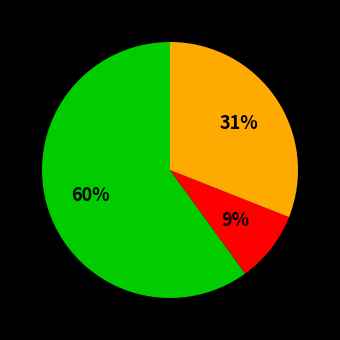

How many slices are in this pie chart?

3